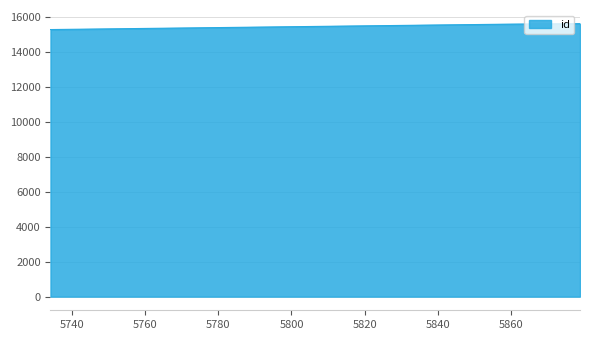

What is the smallest value displayed?

15282.0